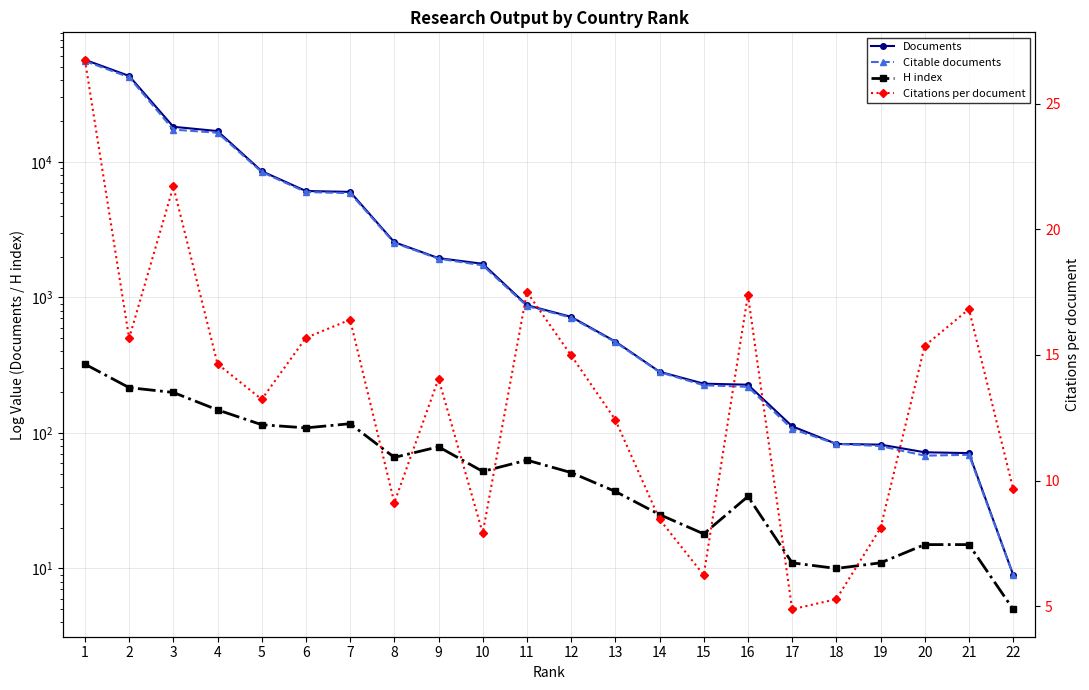

At which category is the sum across all series the highest?

1